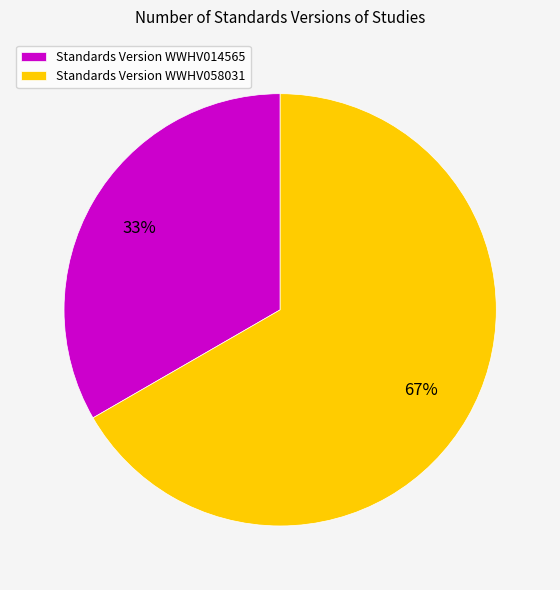

What is the ratio of the value at Standards Version WWHV014565 to the value at Standards Version WWHV058031?

0.5